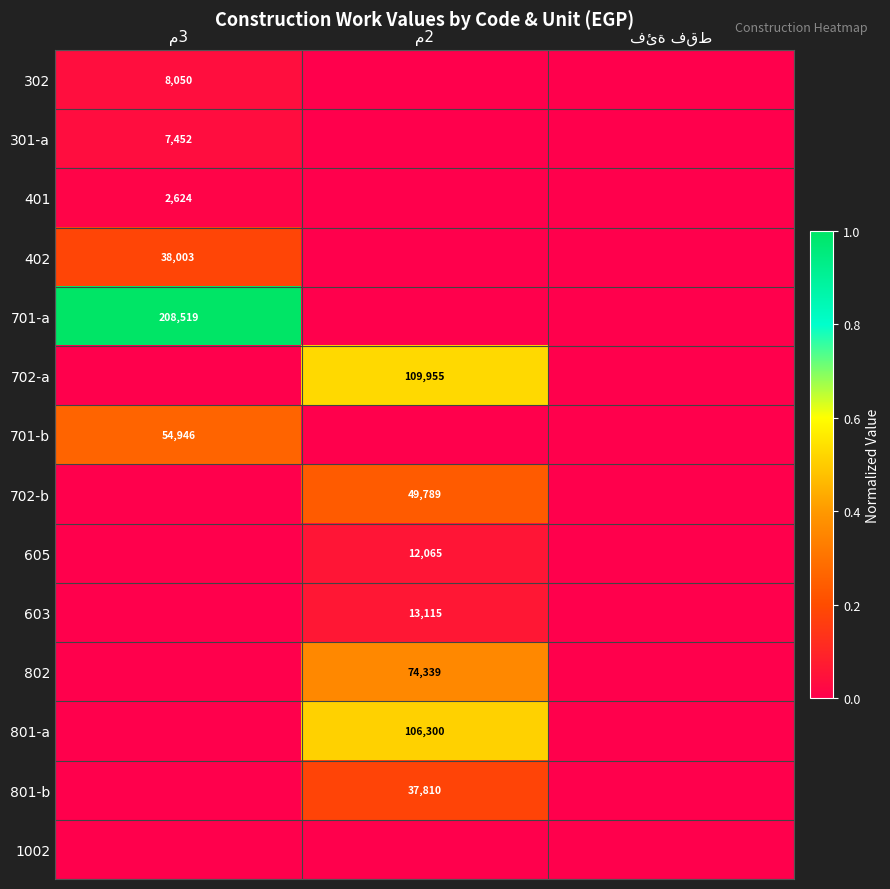

At how many categories does at least one series exceed 0?

2